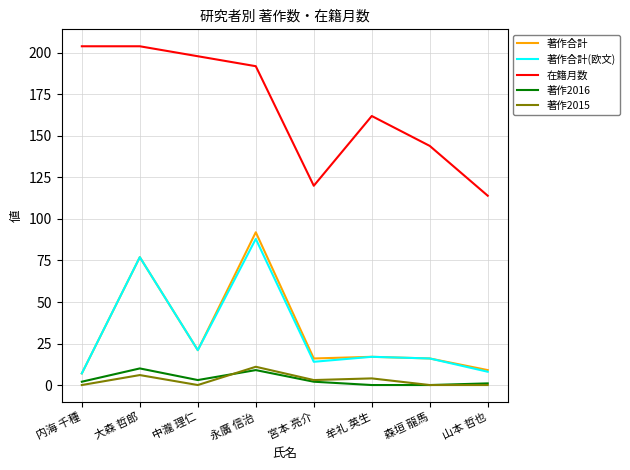

How many series are shown in this chart?

5